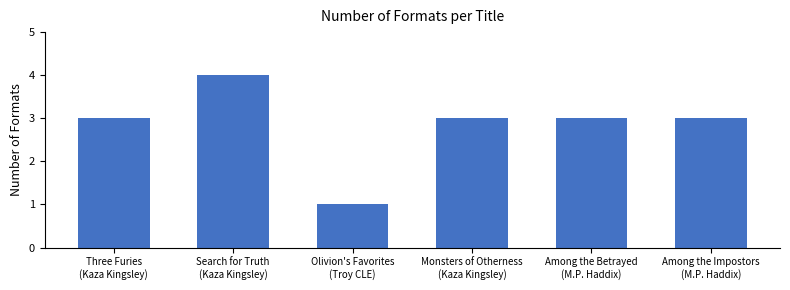

What is the difference between the maximum and minimum values?

3